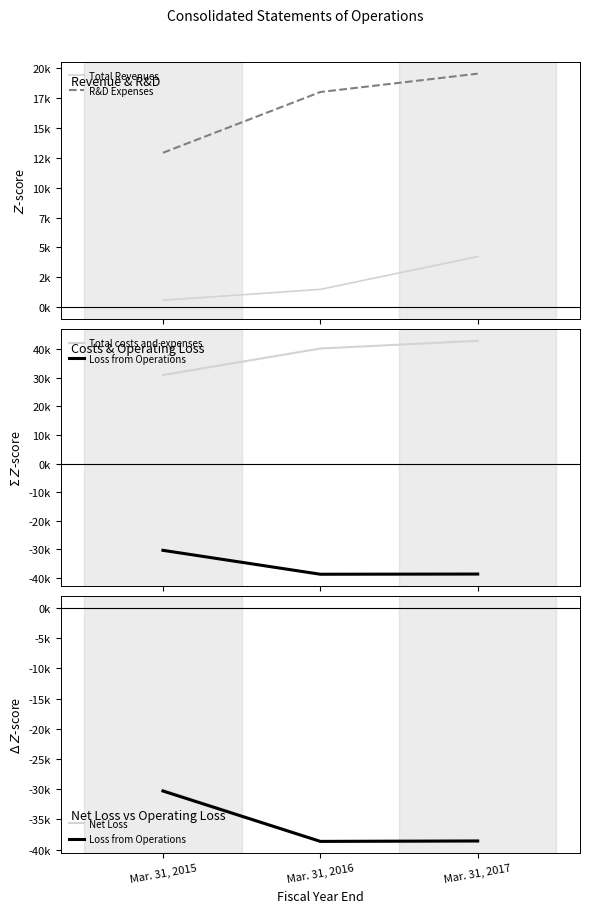

Is this an area chart (filled region under the line)?

No